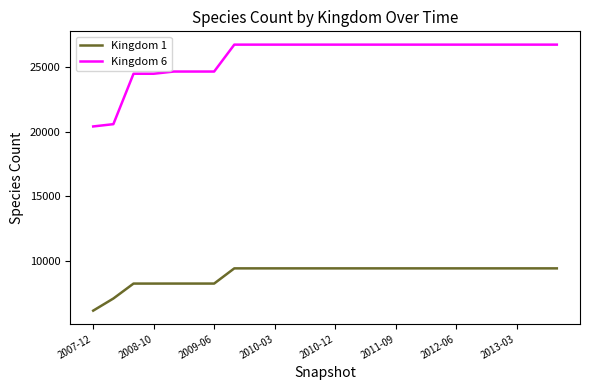

Which series has the largest range (max minus min)?

Kingdom 6